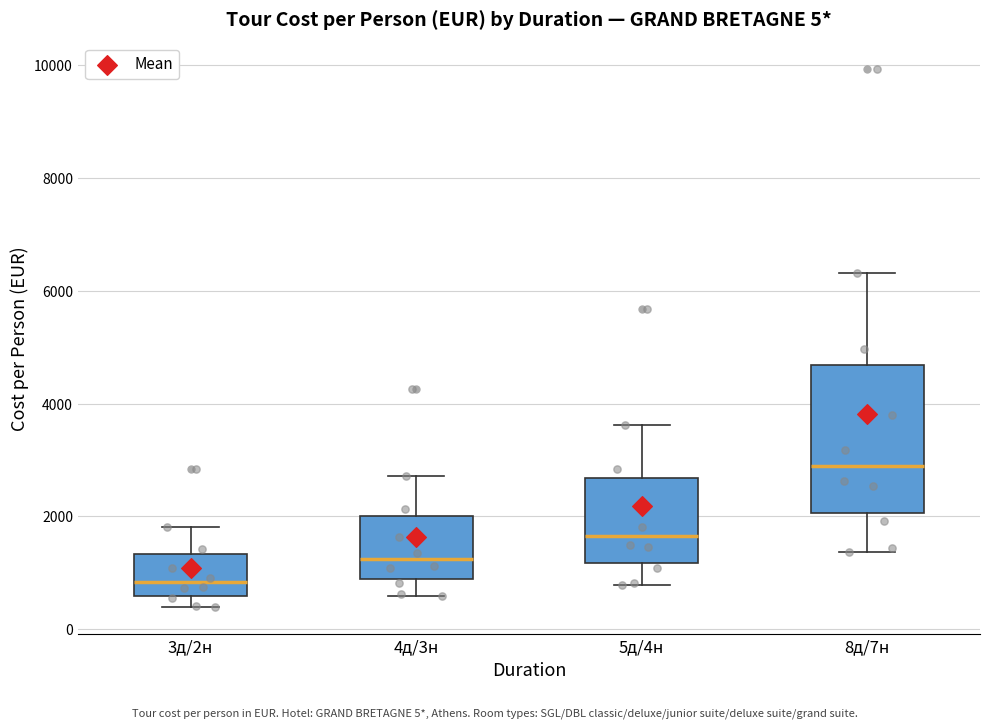

Which box is the tallest, from its lower edge to its upper edge?

8д/7н